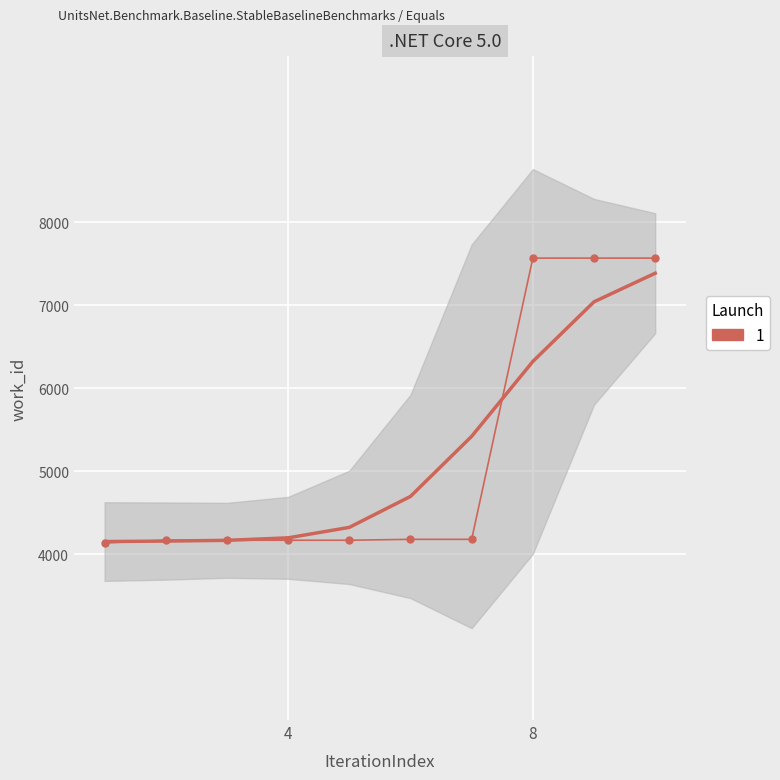

Count the number of categories in the chart.

10